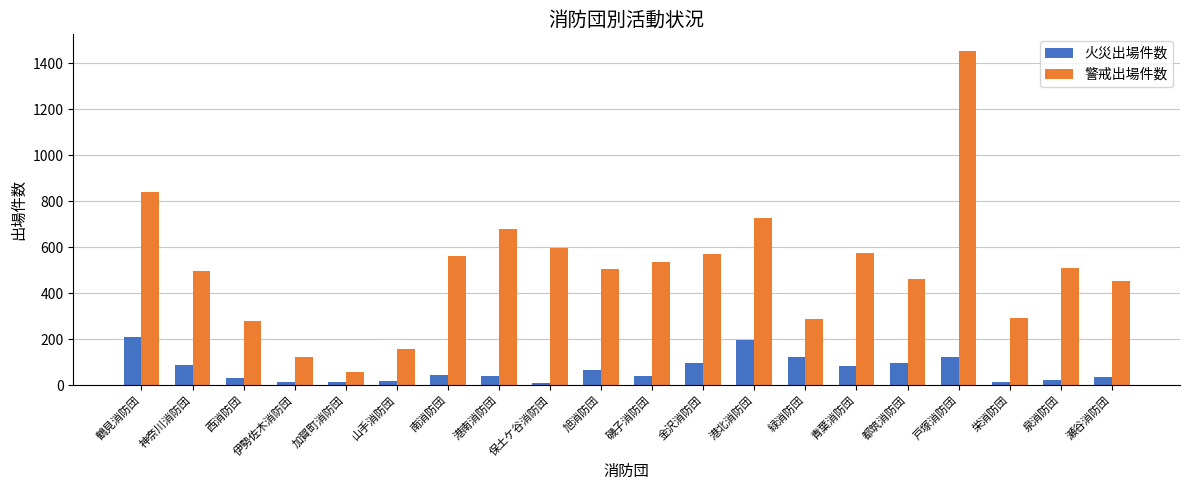

At how many categories does at least one series exceed 708?

3